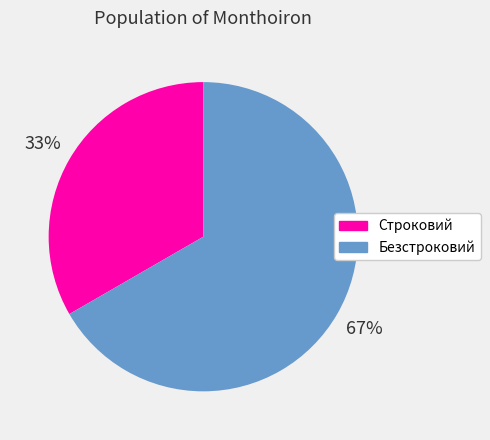

To the nearest percent, what is the combined percentage of Безстроковий and Строковий?

100%